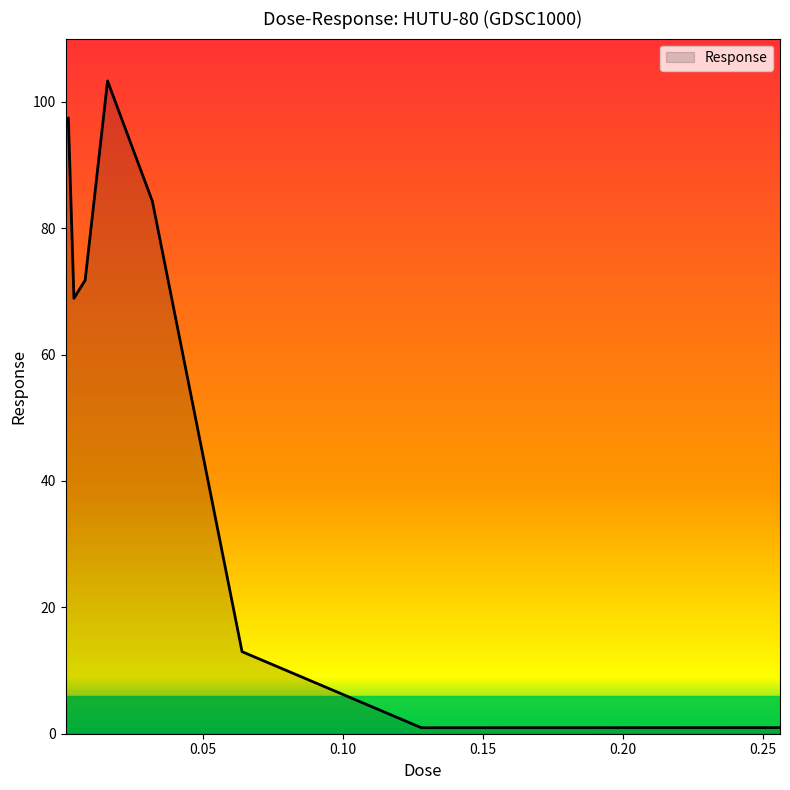

What is the greatest value displayed?

103.3